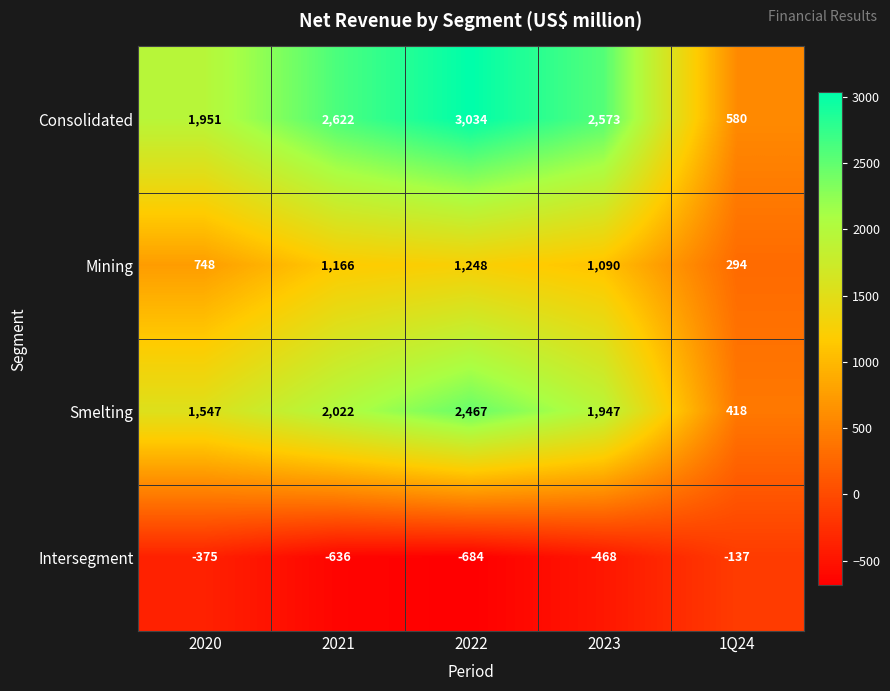

What is the sum of the Mining values at 2023 and 1Q24?

1384